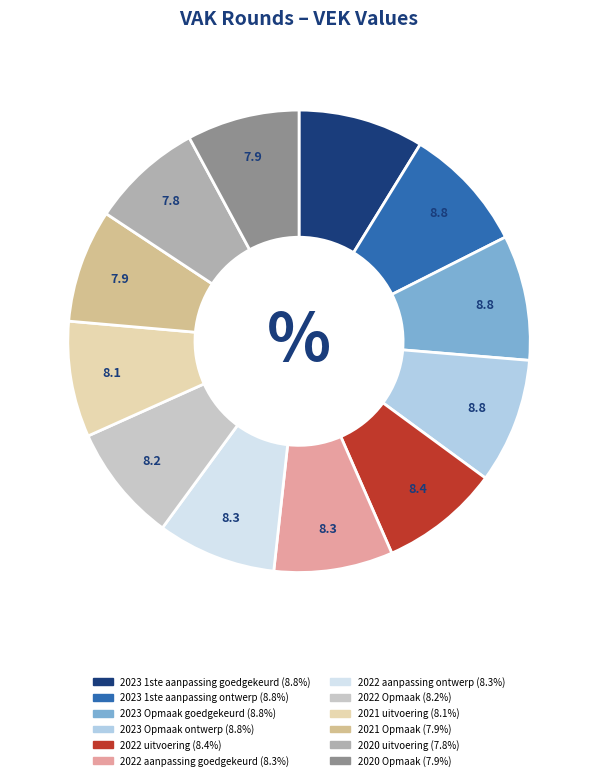

Approximately how many times larger is the value at 2023 1ste aanpassing goedgekeurd compared to 2022 uitvoering?

1.1